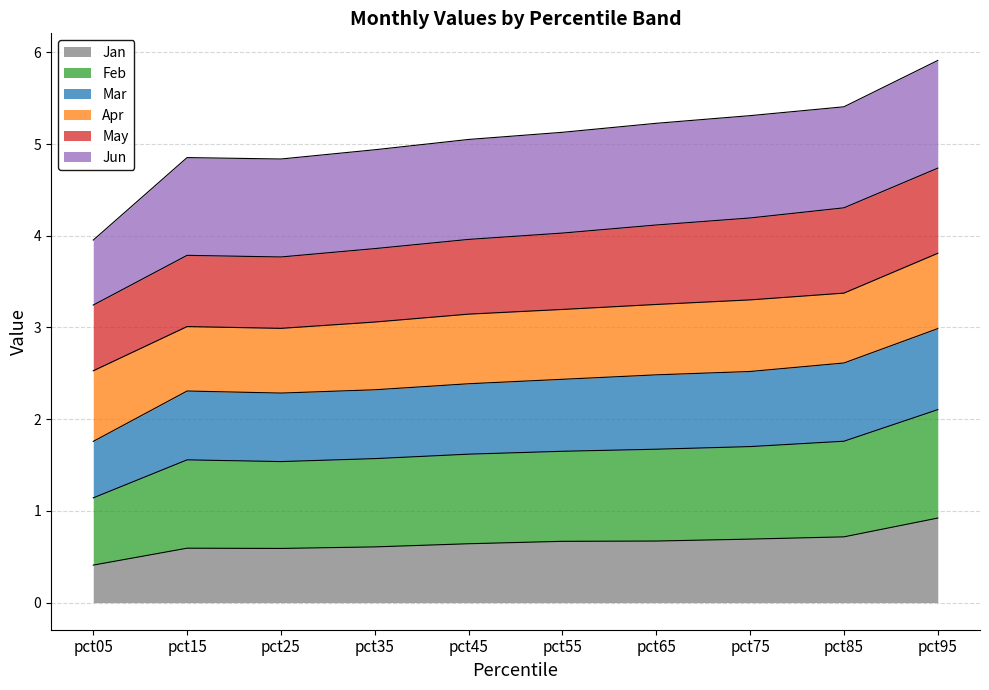

At which label does Jan reach its minimum?

pct05